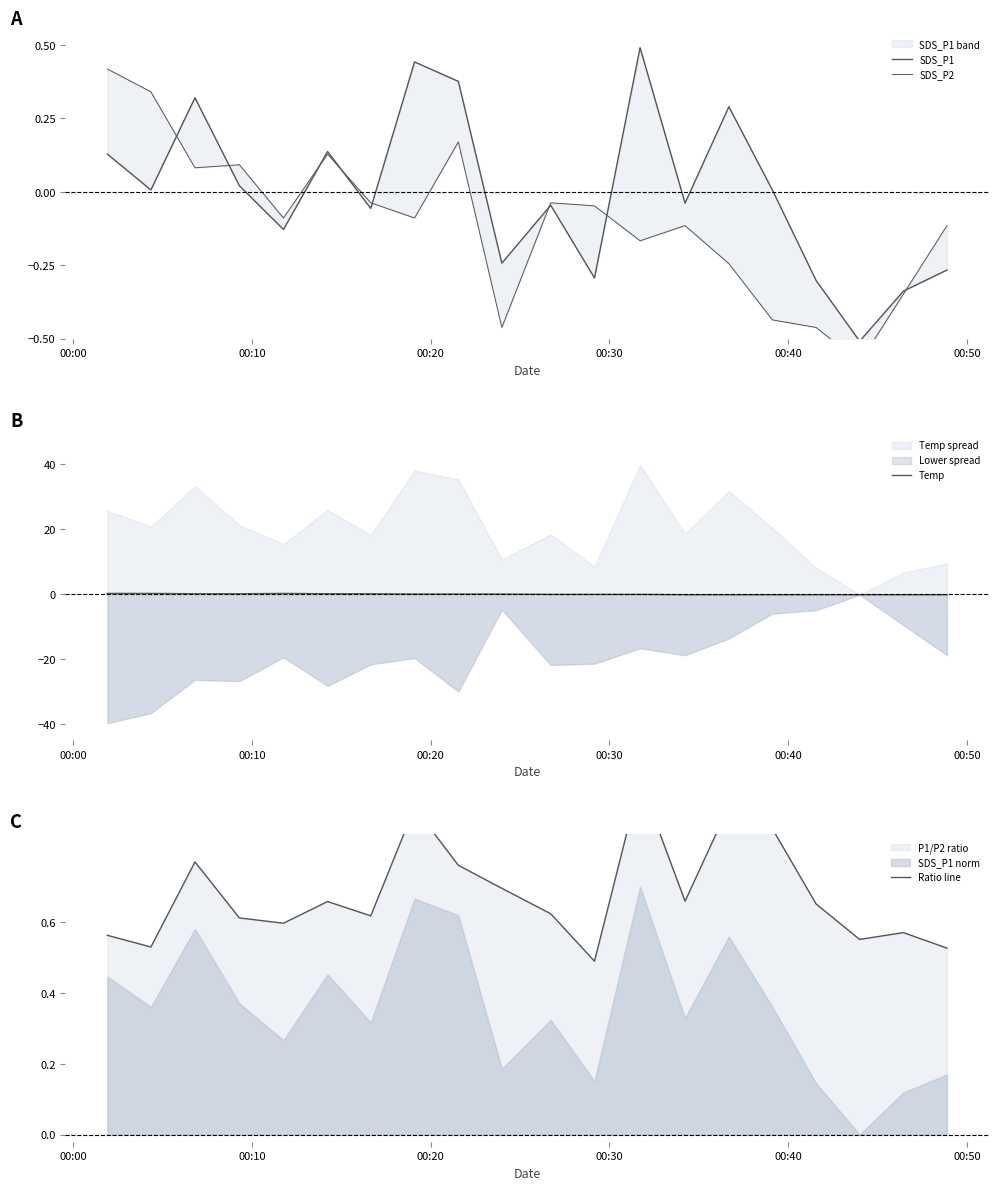

How many interior local peaks does the SDS_P1 series have?

6